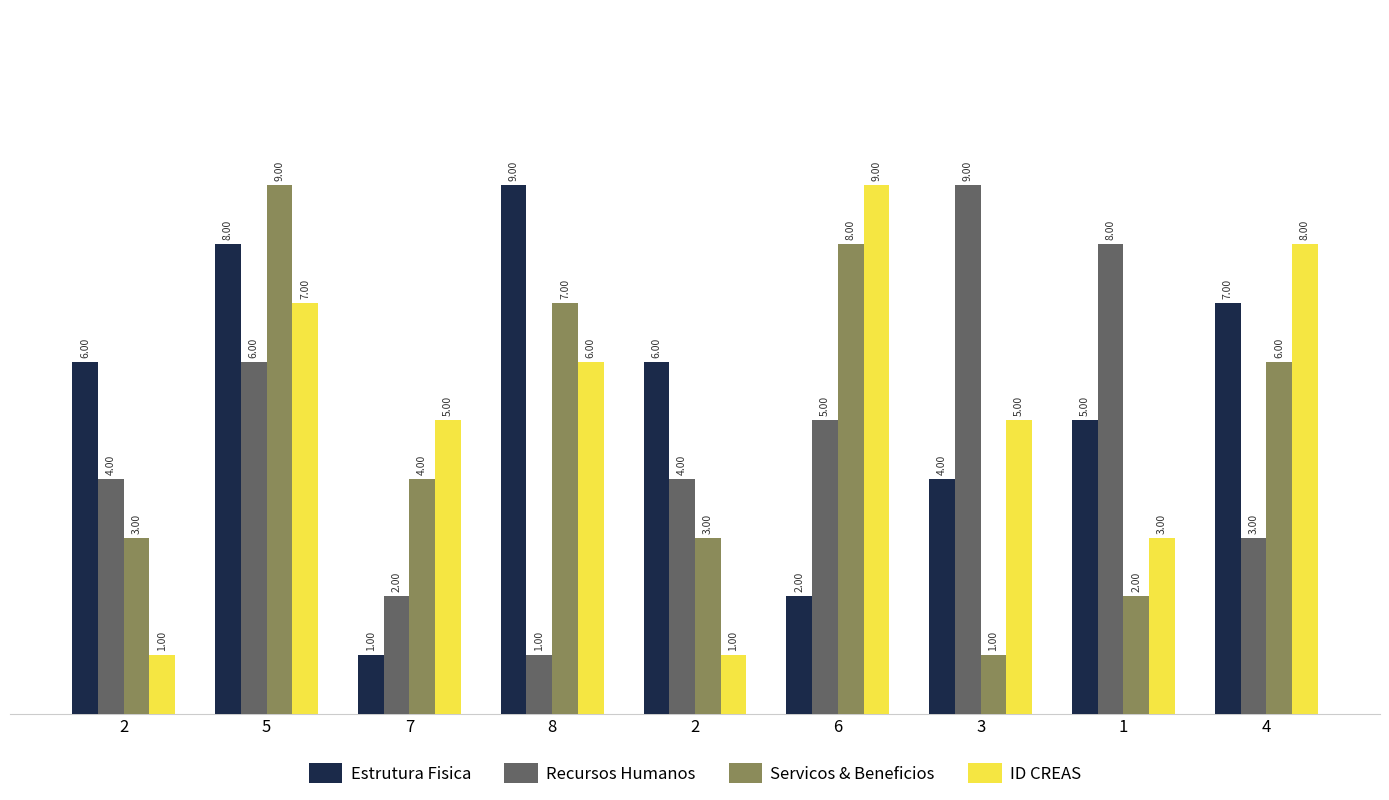

How many bars are there in each group?

4